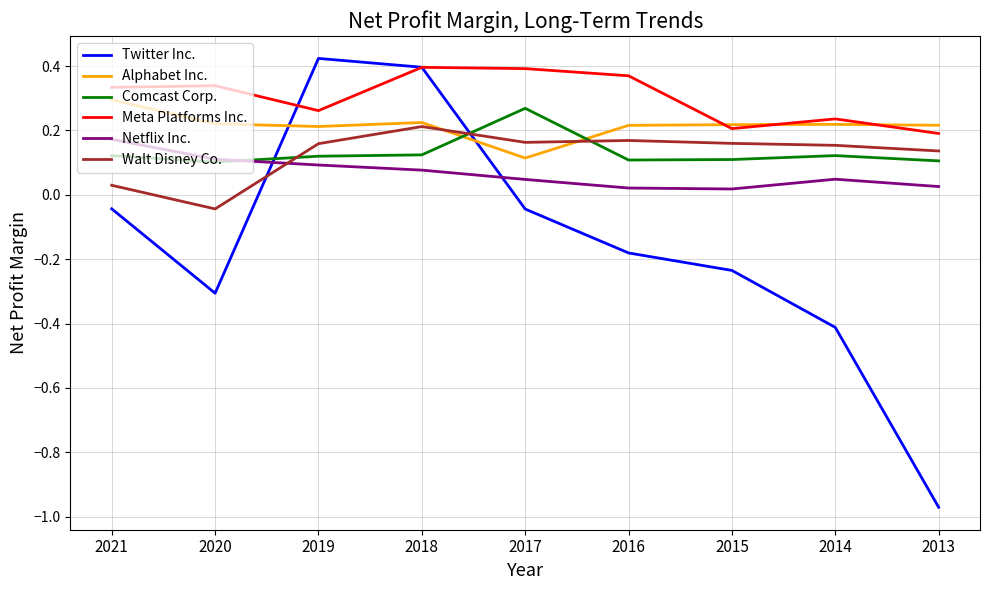

The value of Meta Platforms Inc. at 2014 is 0.2. True or false?

True